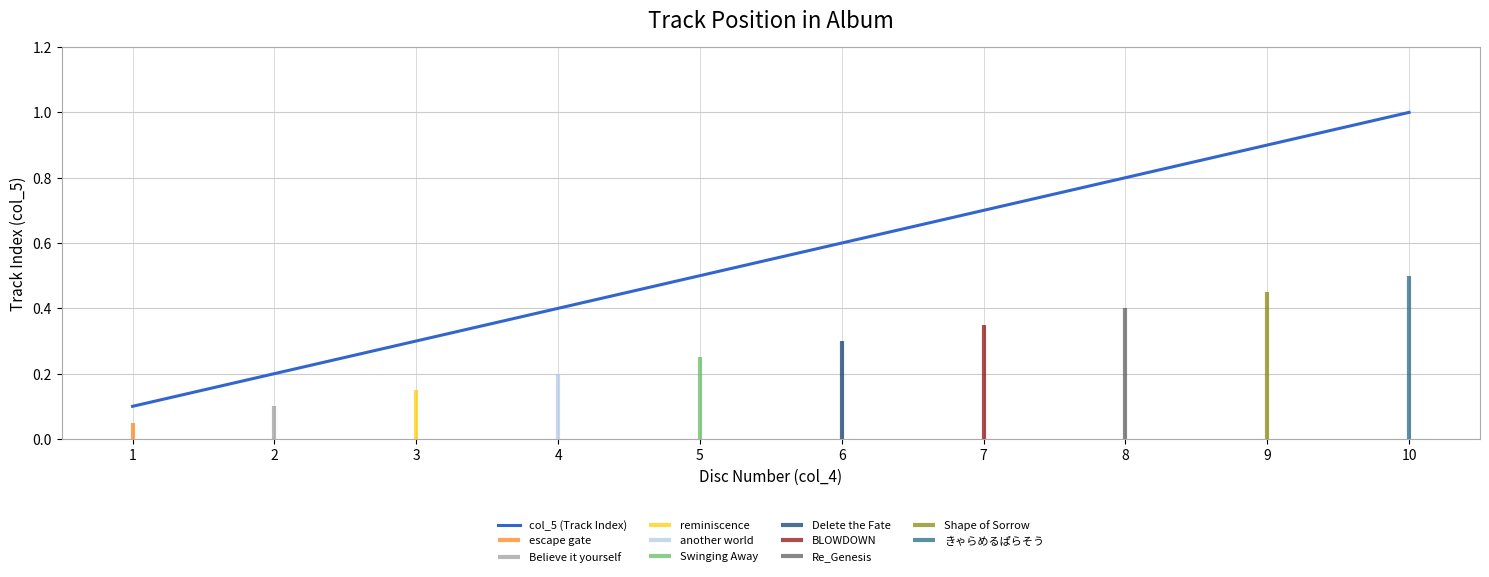

List the labels in order of value, smallest first.

1, 2, 3, 4, 5, 6, 7, 8, 9, 10